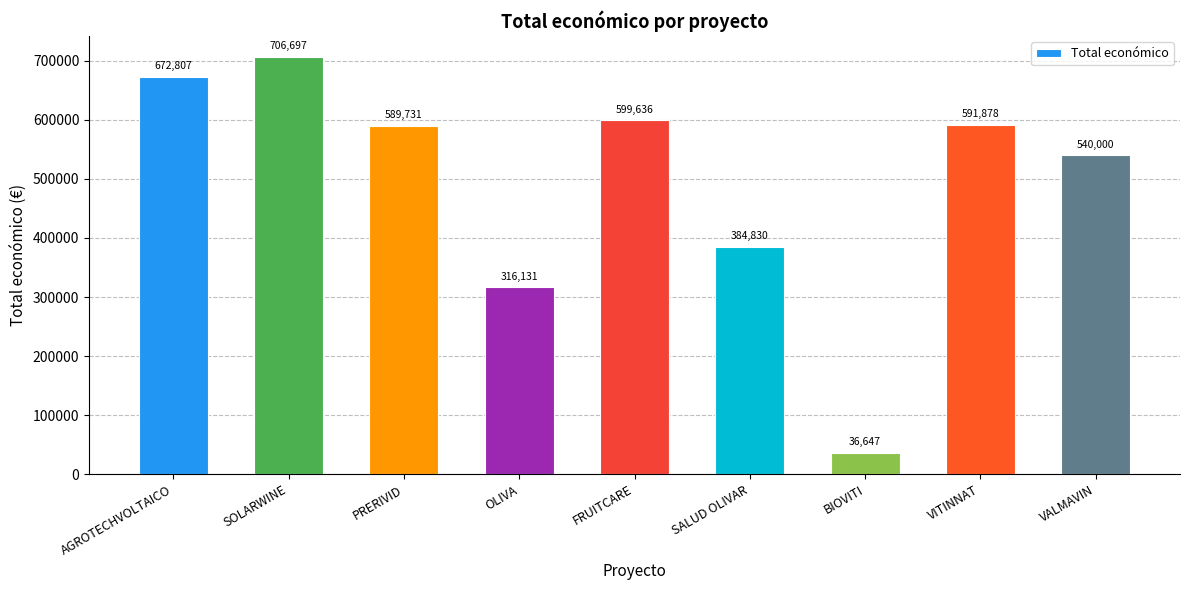

Which label corresponds to the smallest value in the chart?

BIOVITI